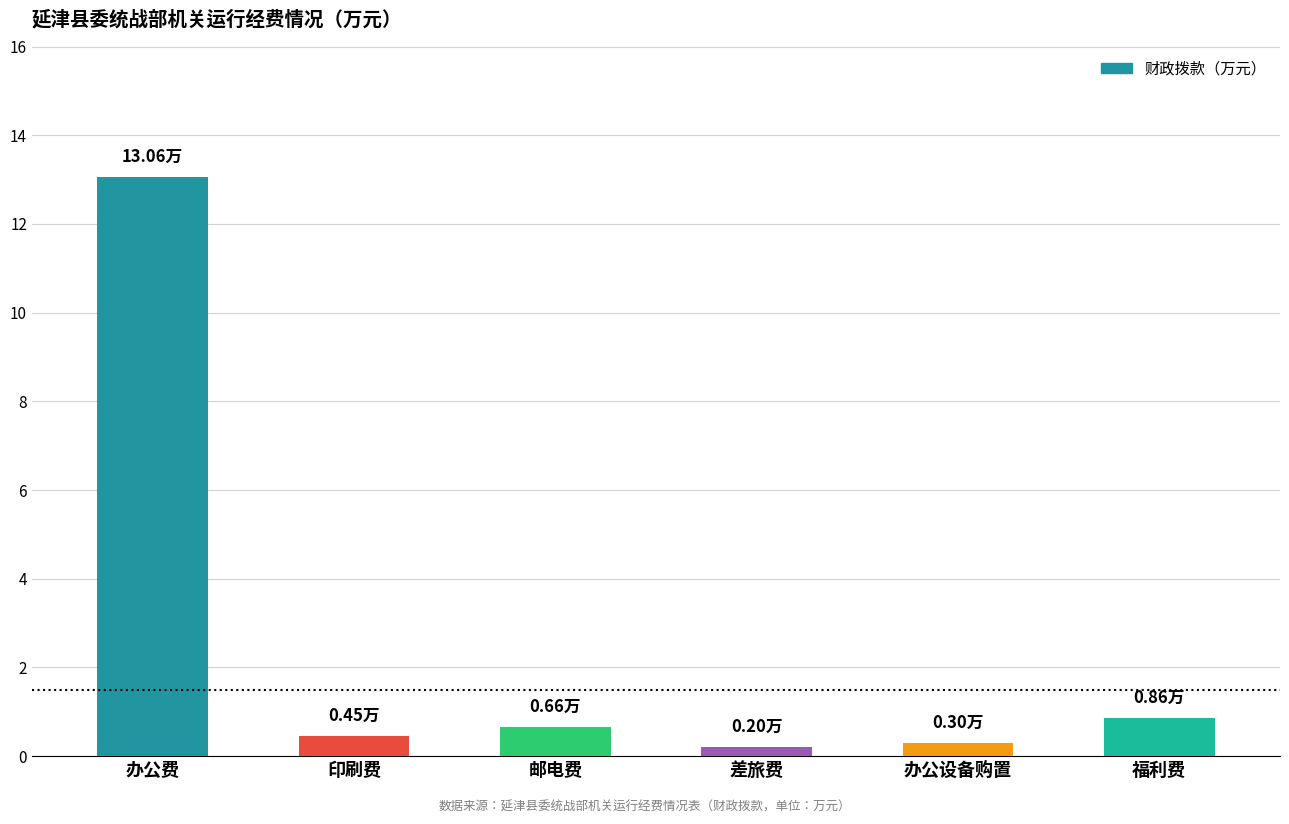

Reading right to left, transcribe all the data shown in this chart.

0.9	0.3	0.2	0.7	0.5	13.1